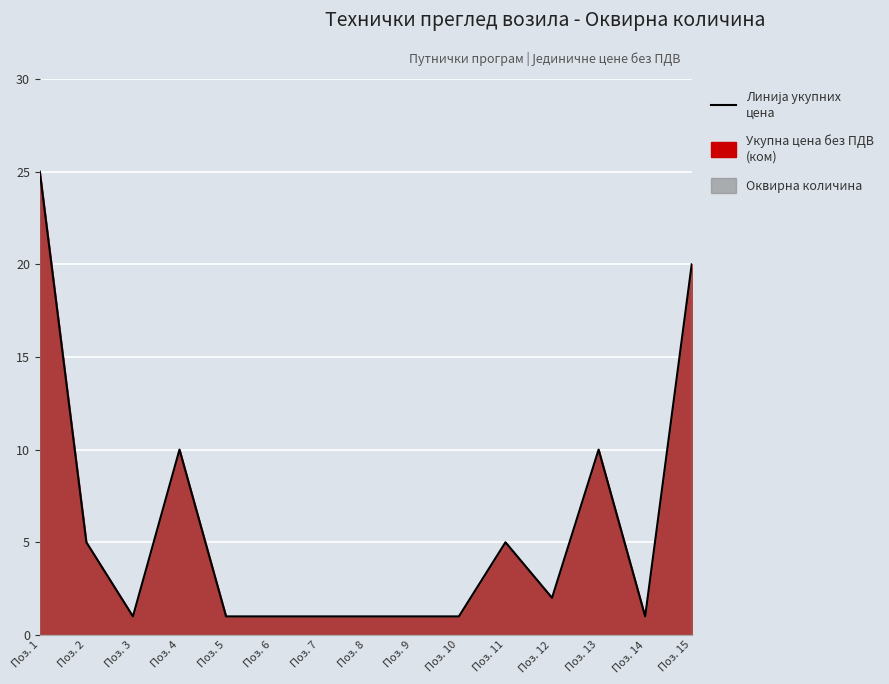

True or false: the data shows 2 at Поз. 12.

True